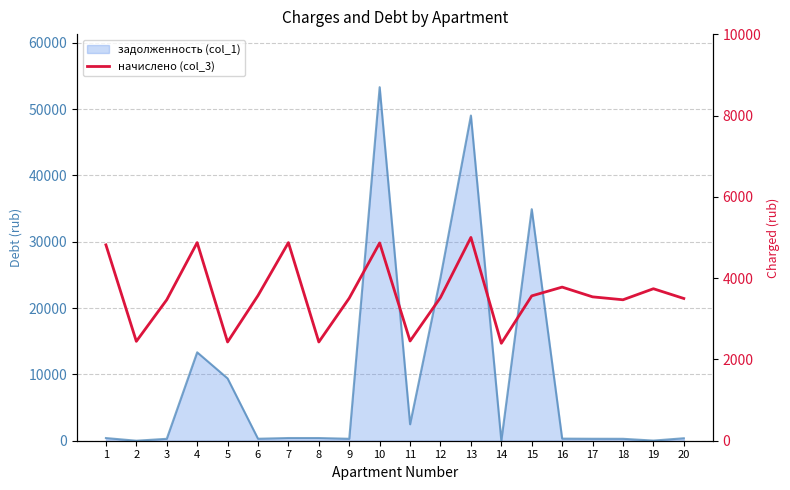

The chart shows a value of 2410.2 at 16. True or false?

False